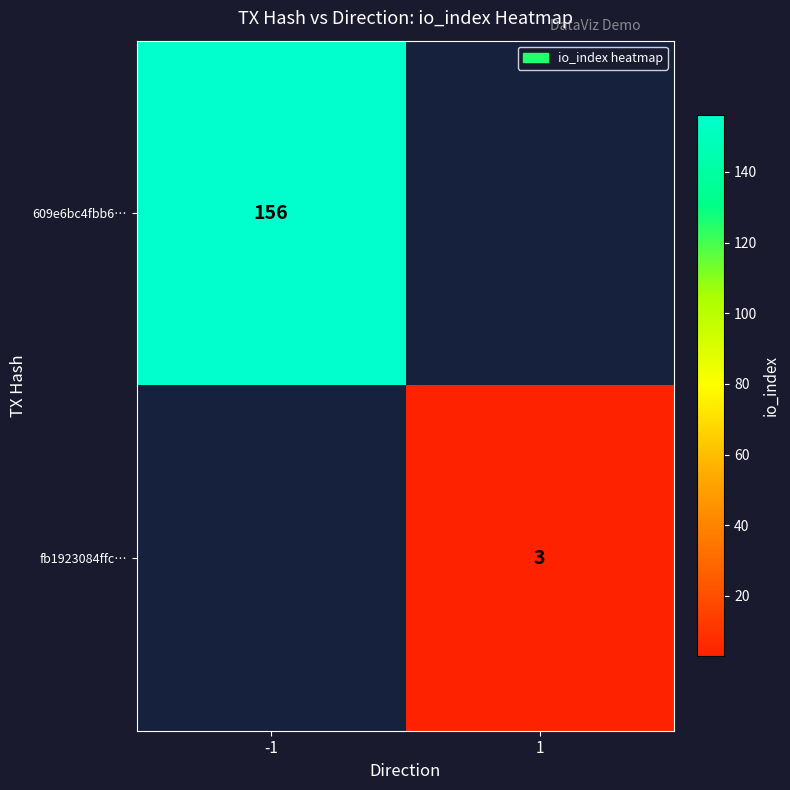

True or false: fb1923084ffc… has a value of 5 at 1.

False